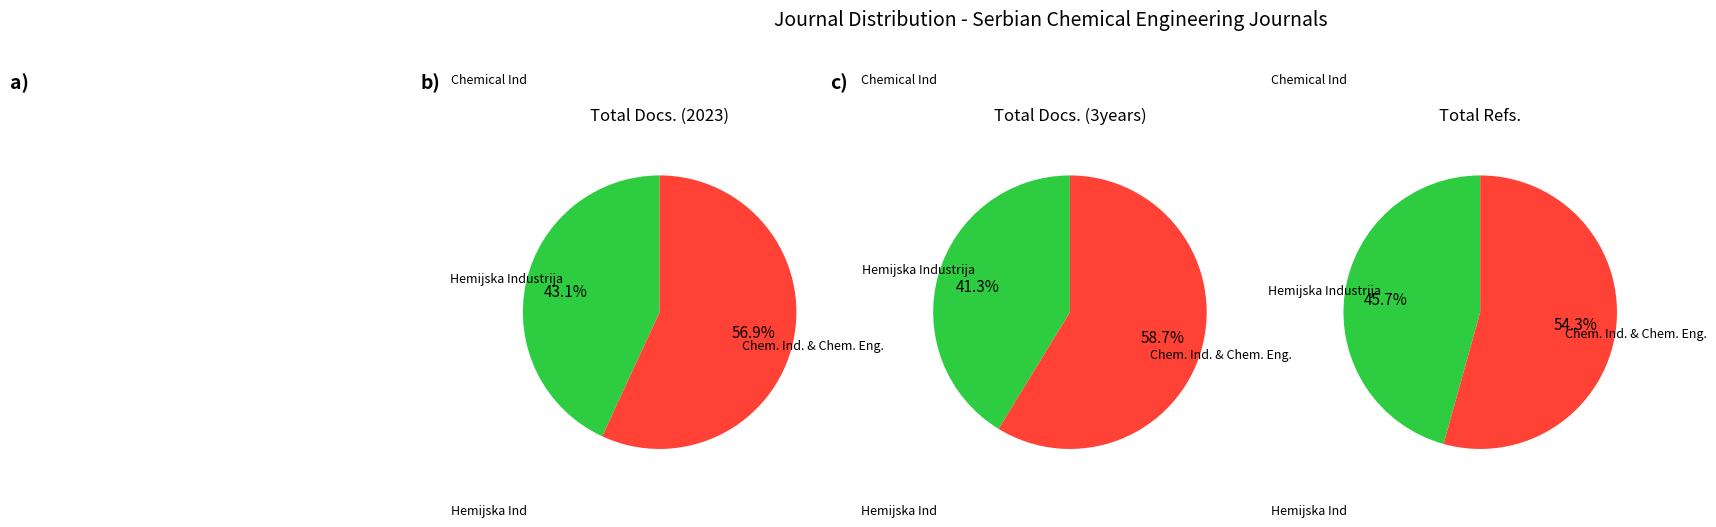

To the nearest percent, what percentage of the pie is Hemijska Industrija?

46%